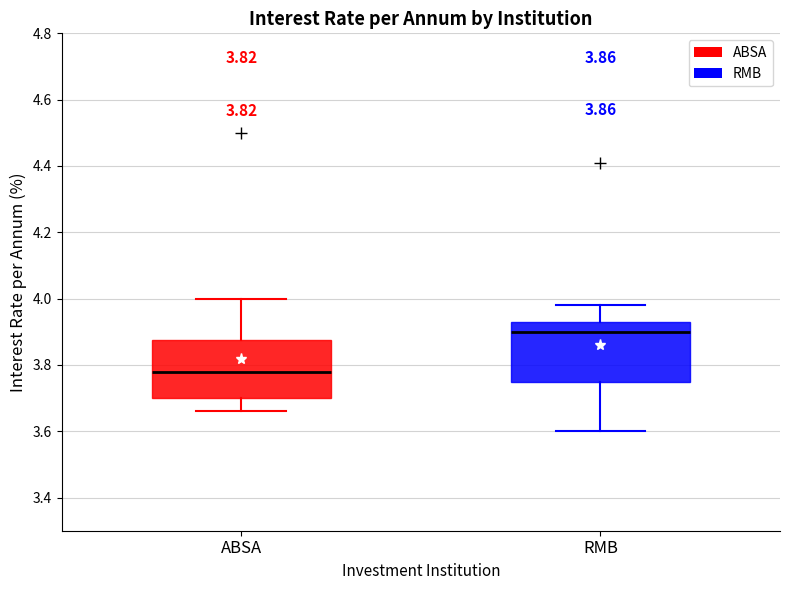

Which box has the lowest median line?

ABSA